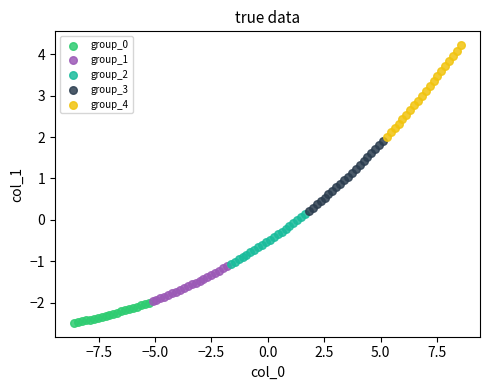

Which series reaches the maximum Y coordinate?

group_4